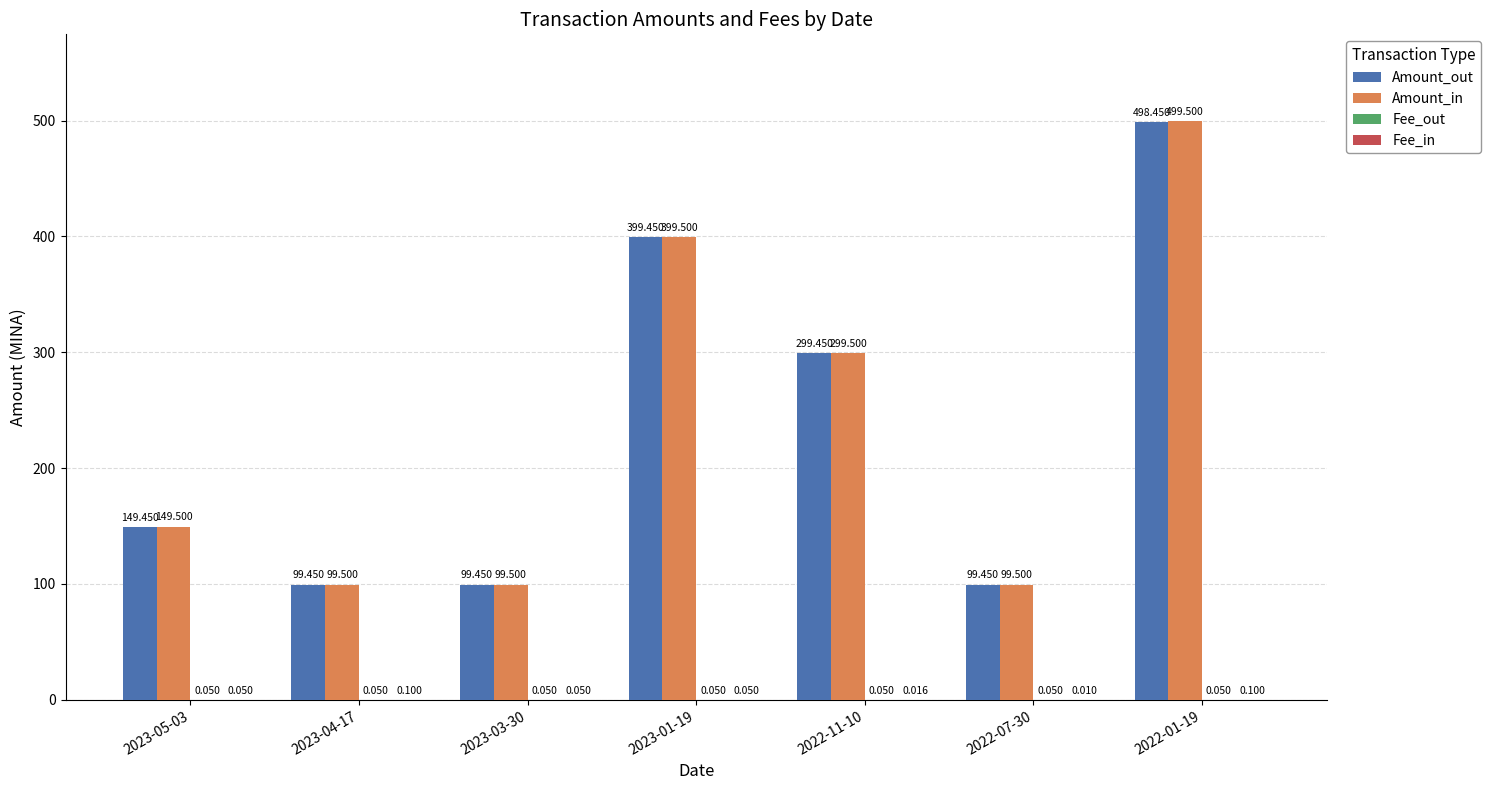

Which series has the largest total across all categories?

Amount_in